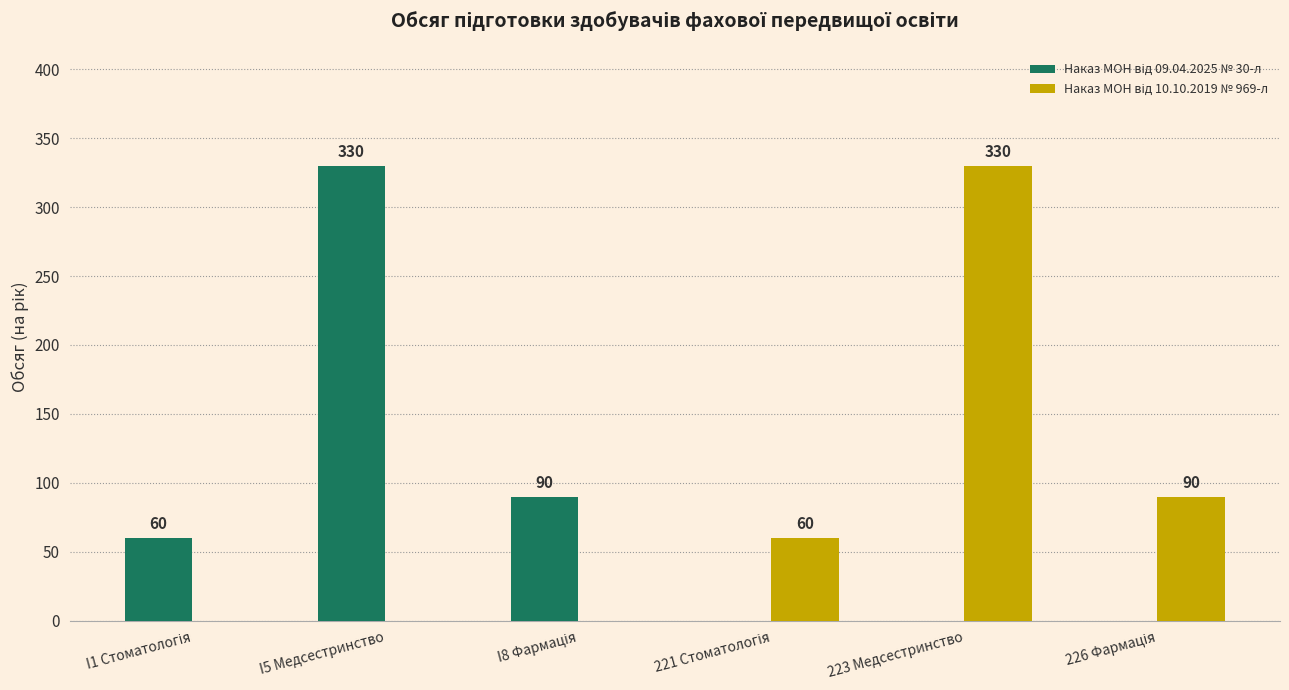

Count the number of categories in the chart.

6